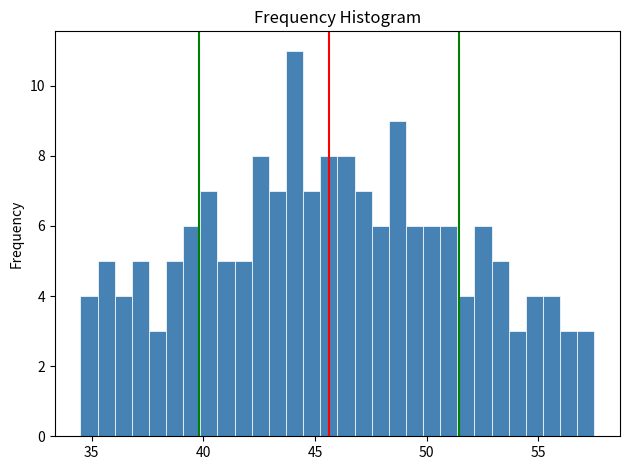

Around what value on the x-axis is the tallest bar? Give the approximate position of its centre, as read against the axis.

44.0